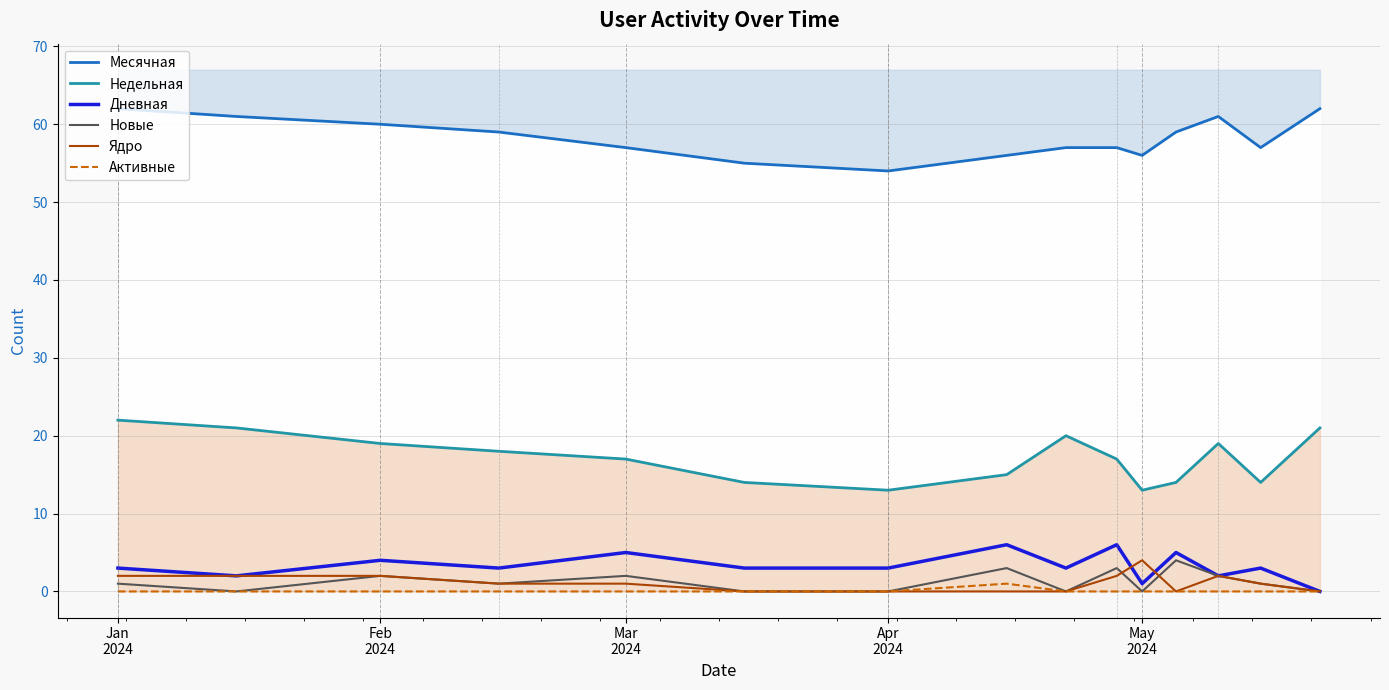

What is the difference between the maximum and second lowest values in the Активные series?

1